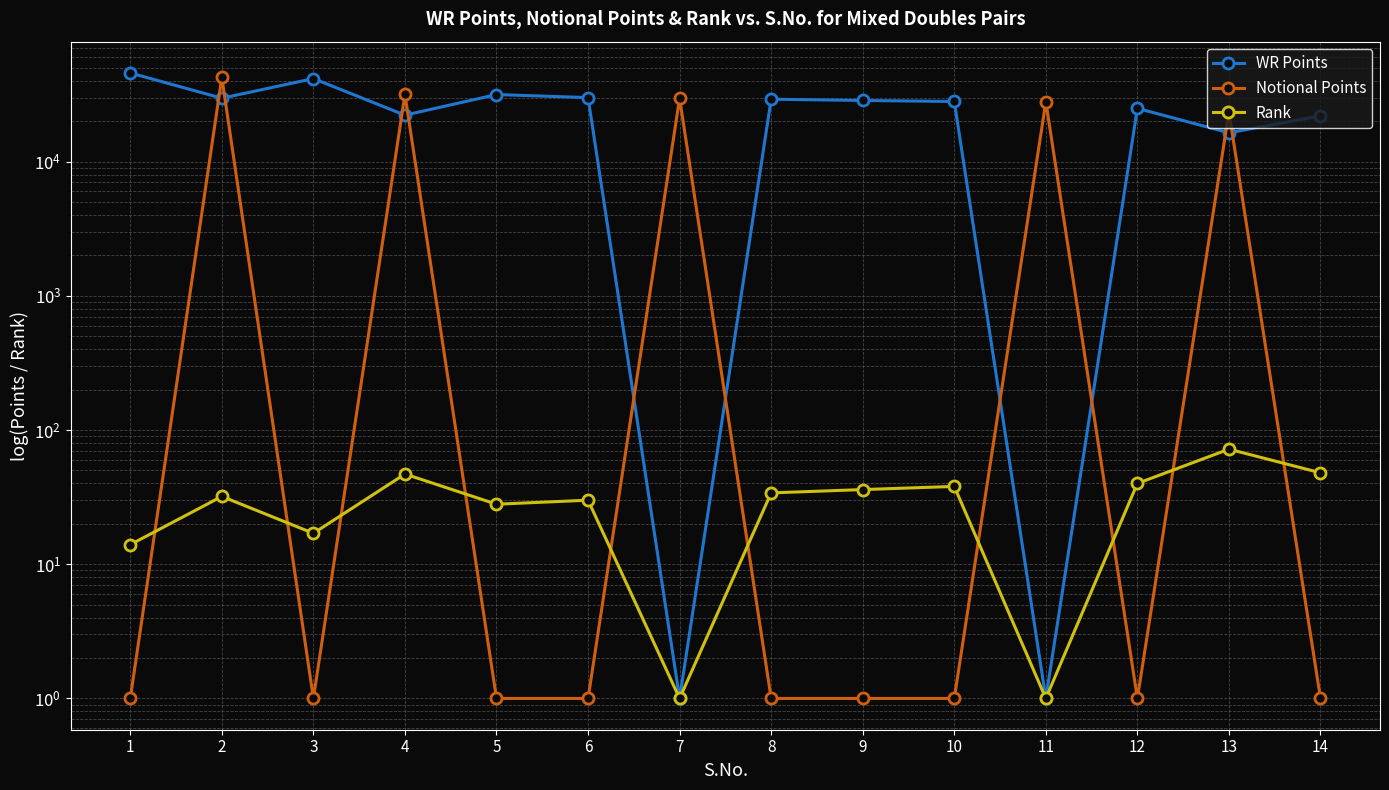

Reading left to right, extract all data points from this chart.

WR Points: 1=45761	2=29662	3=41532	4=22180	5=31585	6=29970	7=1	8=29160	9=28530	10=28040	11=1	12=24930	13=16390	14=21910
Notional Points: 1=1	2=42375	3=1	4=31686	5=1	6=1	7=29601	8=1	9=1	10=1	11=27908	12=1	13=23414	14=1
Rank: 1=14	2=32	3=17	4=47	5=28	6=30	7=1	8=34	9=36	10=38	11=1	12=40	13=72	14=48